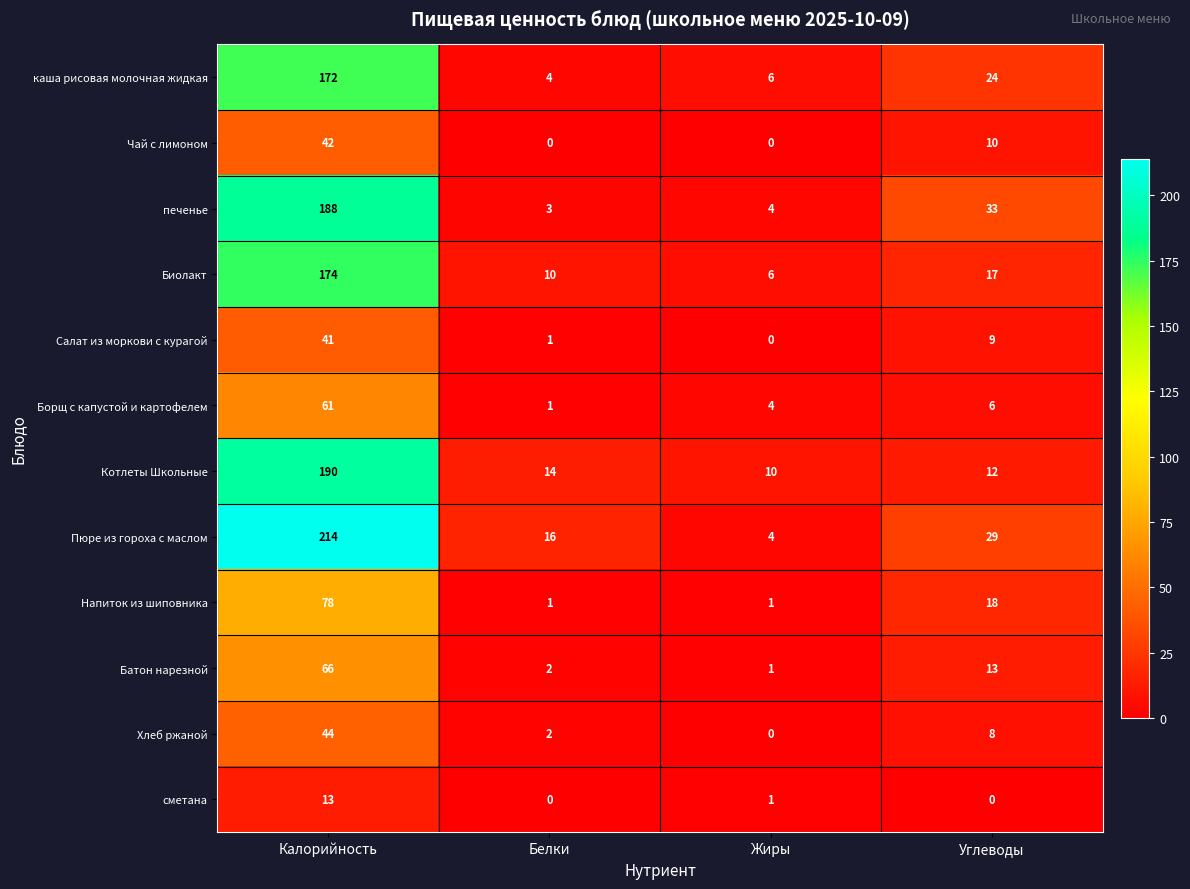

The value of Котлеты Школьные at Углеводы is 20. True or false?

False